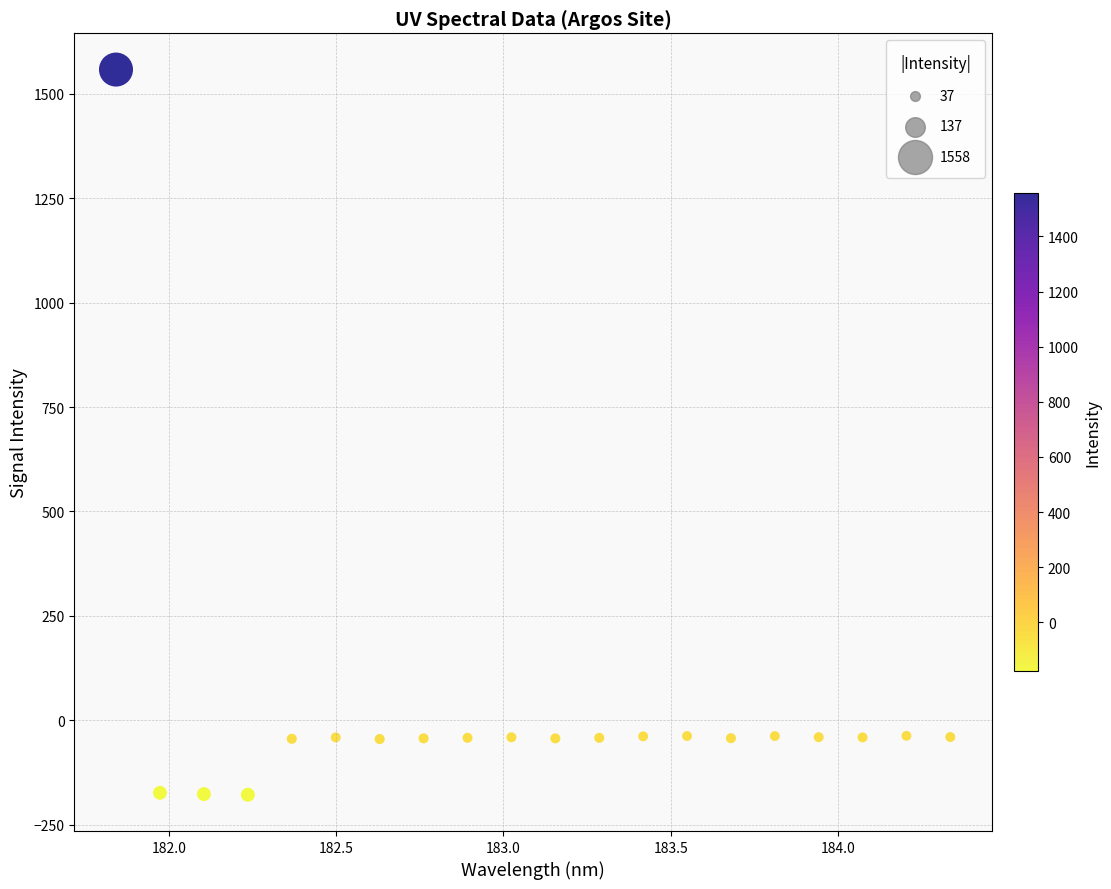

What is the range of X values (max minus min)?

2.5